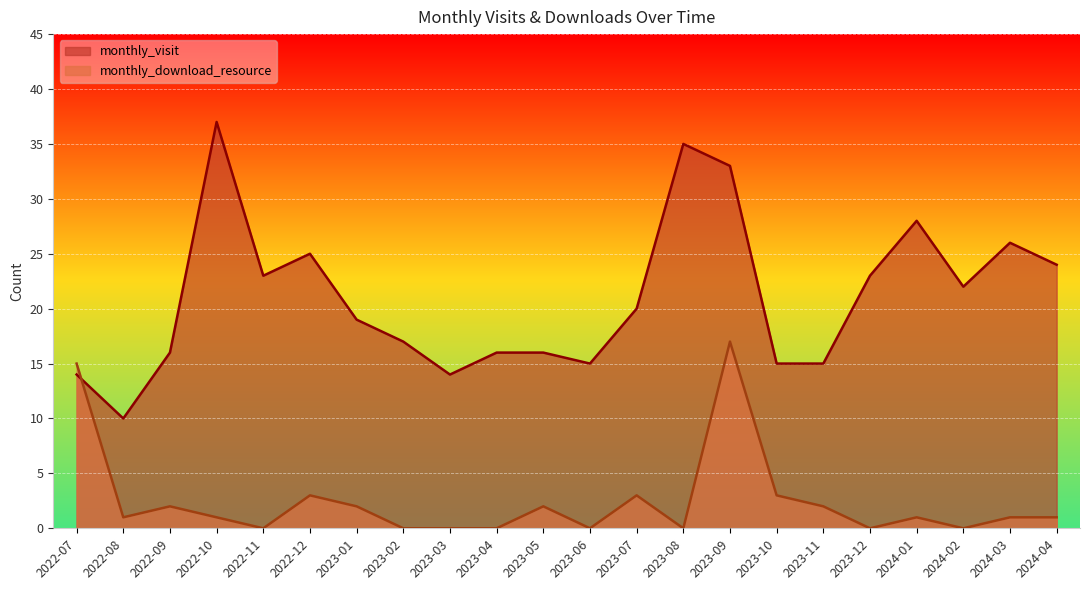

What is the total value across all series at 2024-01?

29